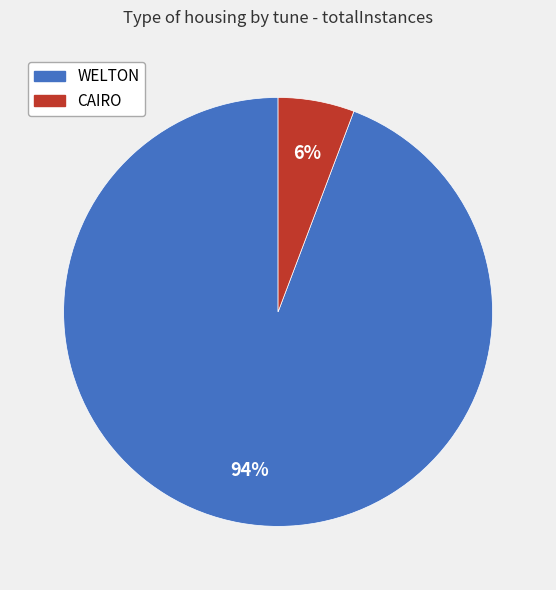

What percentage is the CAIRO slice, to the nearest percent?

6%